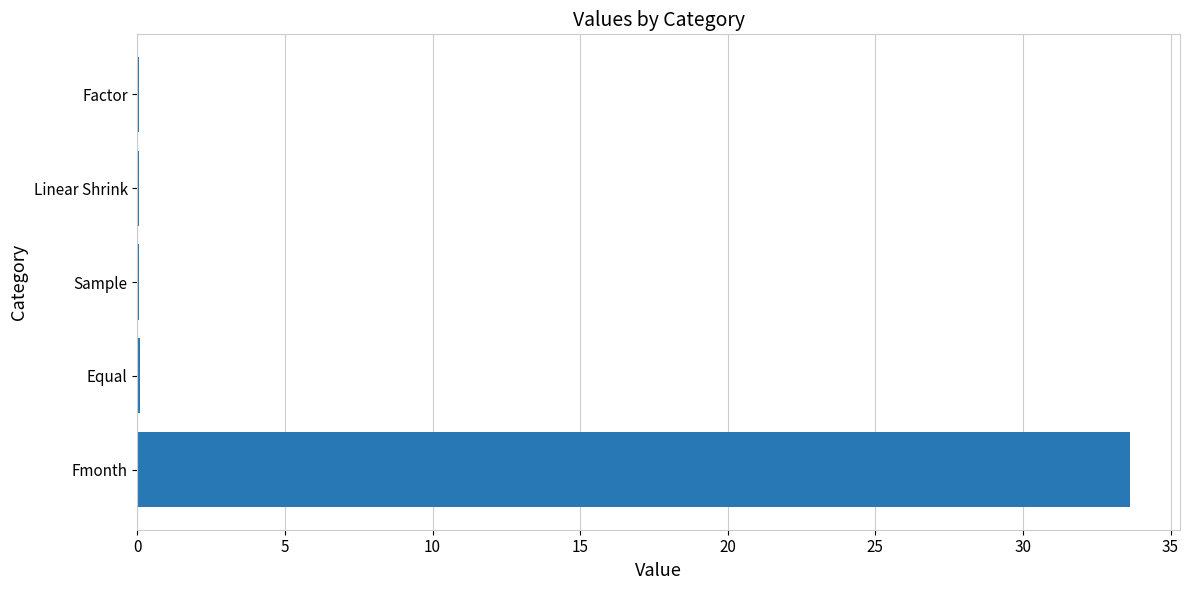

Reading top to bottom, transcribe all the data shown in this chart.

Factor=0.1	Linear Shrink=0.1	Sample=0.1	Equal=0.1	Fmonth=33.6